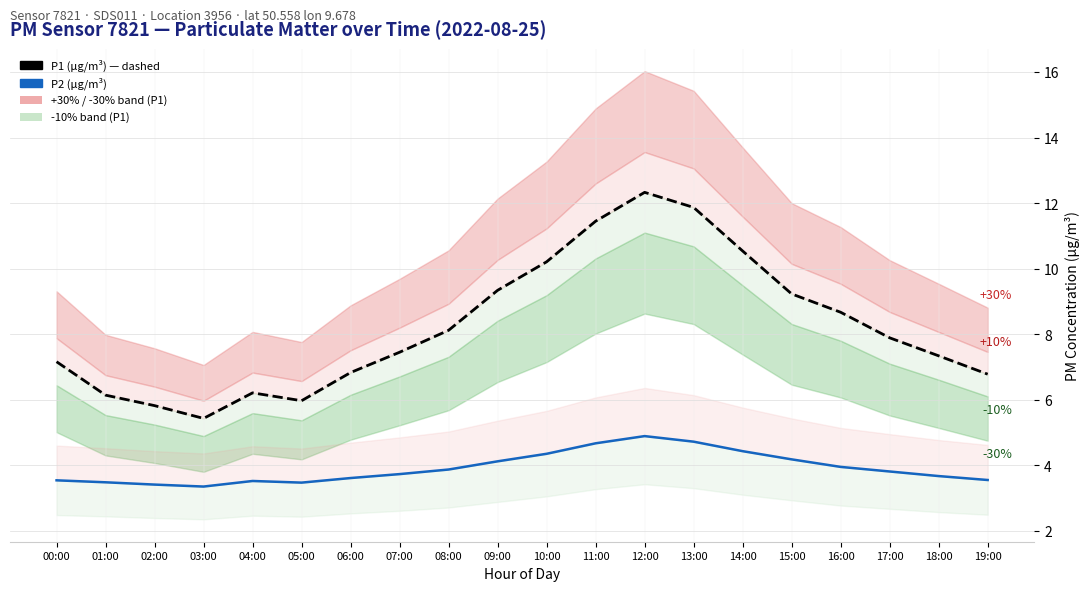

Reading right to left, what are all the values shown in this chart?

P1 (μg/m³): 19:00=6.8	18:00=7.3	17:00=7.9	16:00=8.7	15:00=9.2	14:00=10.5	13:00=11.9	12:00=12.3	11:00=11.4	10:00=10.2	09:00=9.3	08:00=8.1	07:00=7.5	06:00=6.8	05:00=6.0	04:00=6.2	03:00=5.4	02:00=5.8	01:00=6.1	00:00=7.2
P2 (μg/m³): 19:00=3.5	18:00=3.7	17:00=3.8	16:00=4.0	15:00=4.2	14:00=4.4	13:00=4.7	12:00=4.9	11:00=4.7	10:00=4.3	09:00=4.1	08:00=3.9	07:00=3.7	06:00=3.6	05:00=3.5	04:00=3.5	03:00=3.4	02:00=3.4	01:00=3.5	00:00=3.5